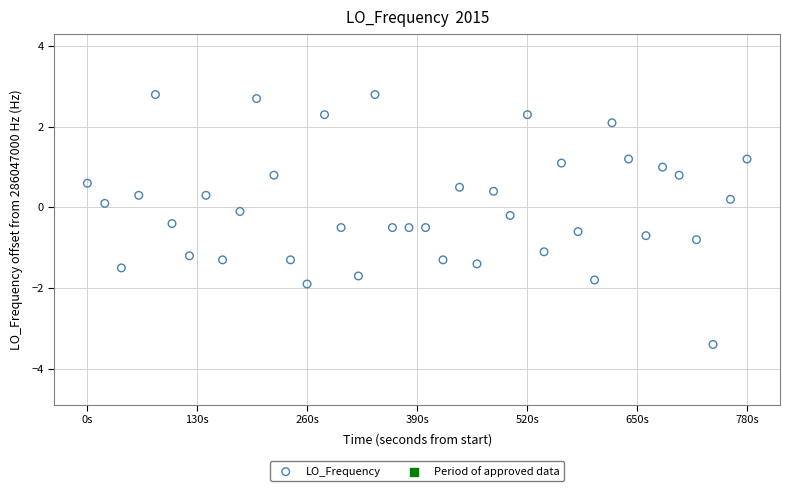

What is the range of X values (max minus min)?

780.2